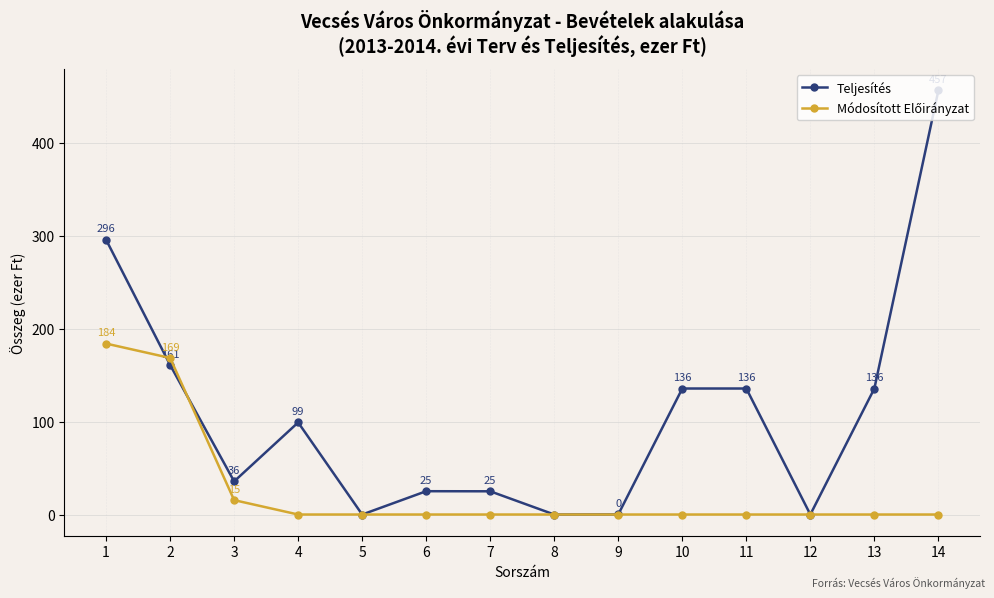

What is the difference between the Teljesítés values at 3 and 9?

35.6